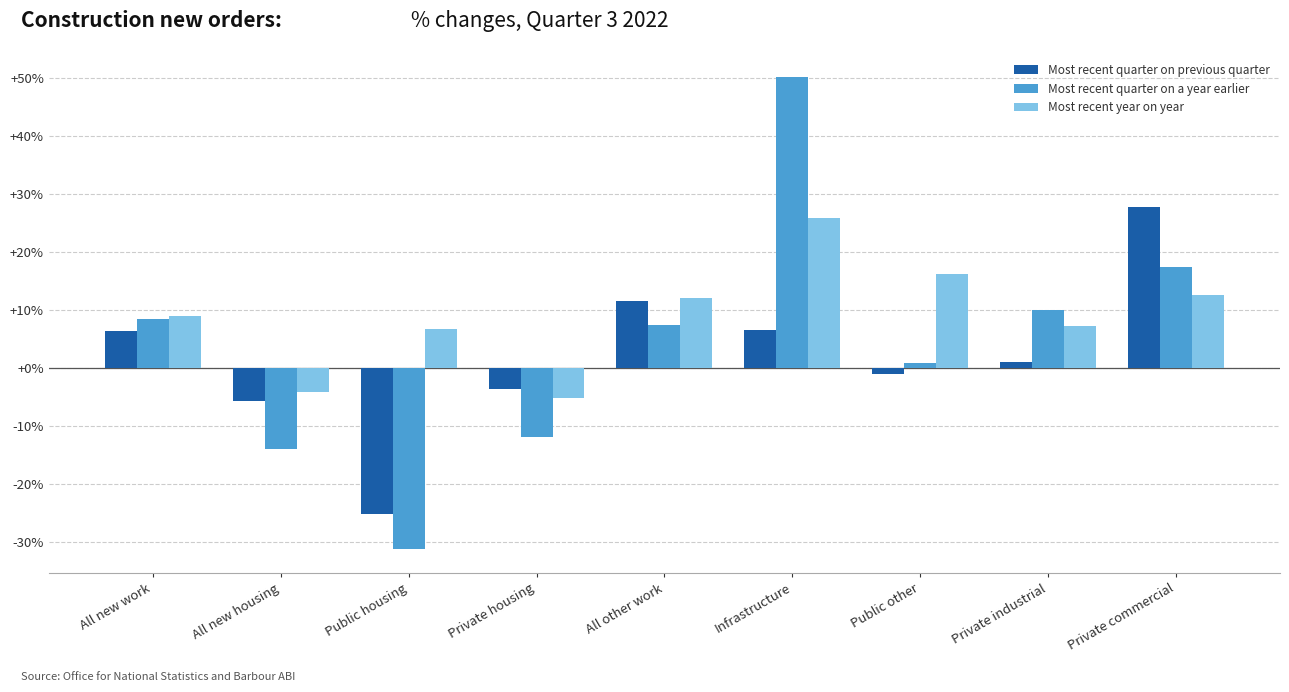

What is the sum of all Most recent quarter on previous quarter values?

17.5